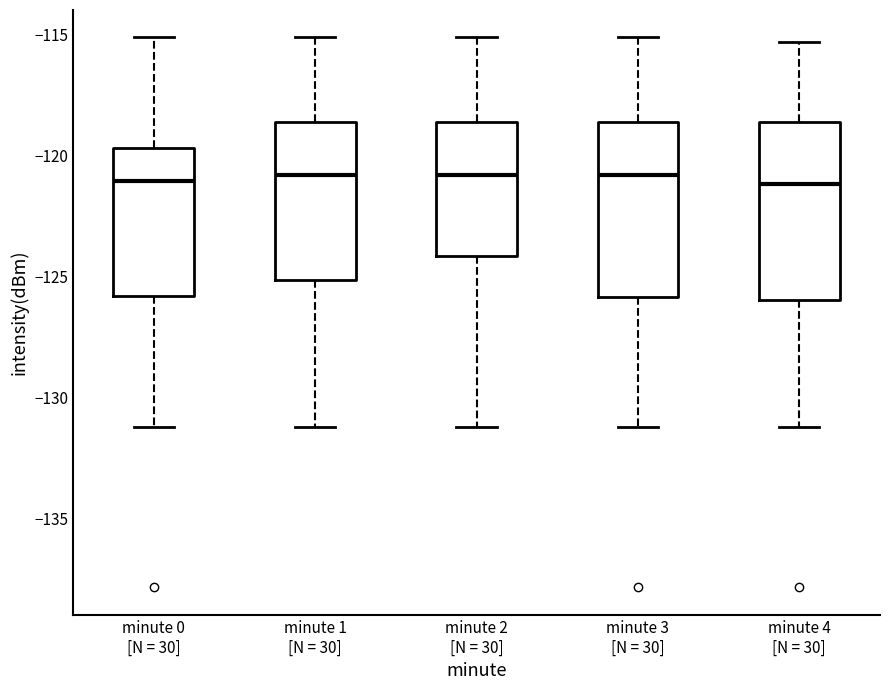

Where is the upper edge of the box for minute 0 [N = 30] on the y-axis? The values are not printed on the chart, so give them approximately, as read against the axis.

-119.5